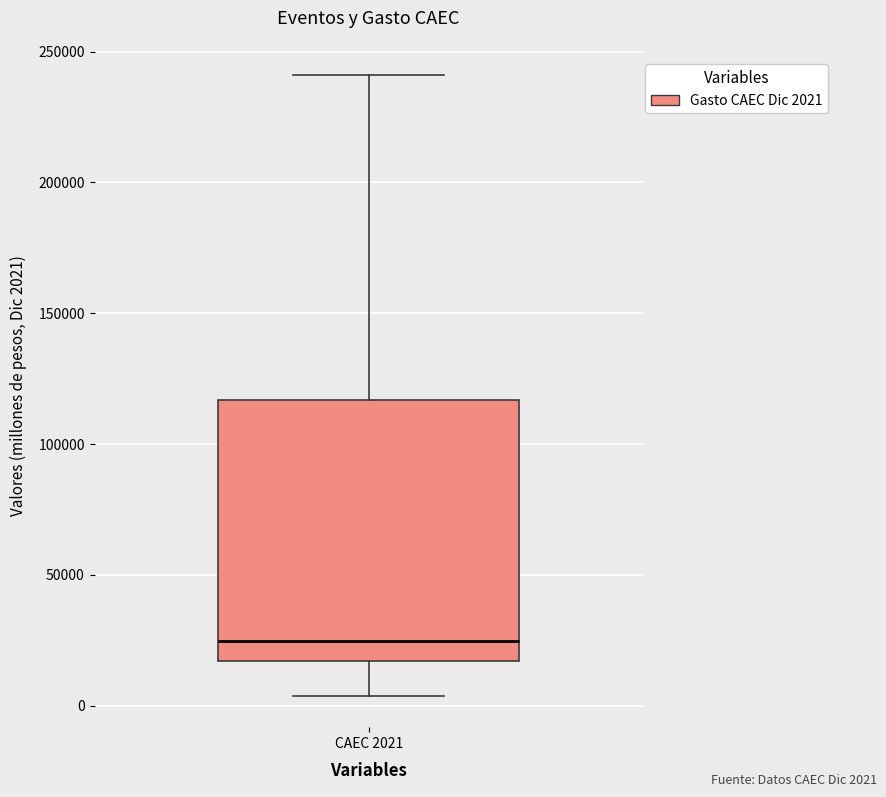

Read this box plot against the y-axis: the position of the median line, the range covered by the box, and the ends of both whiskers. The values are not printed on the chart, so give them approximately, as read against the axis.

median 25000, box 15000 to 115000, whiskers 5000 to 240000